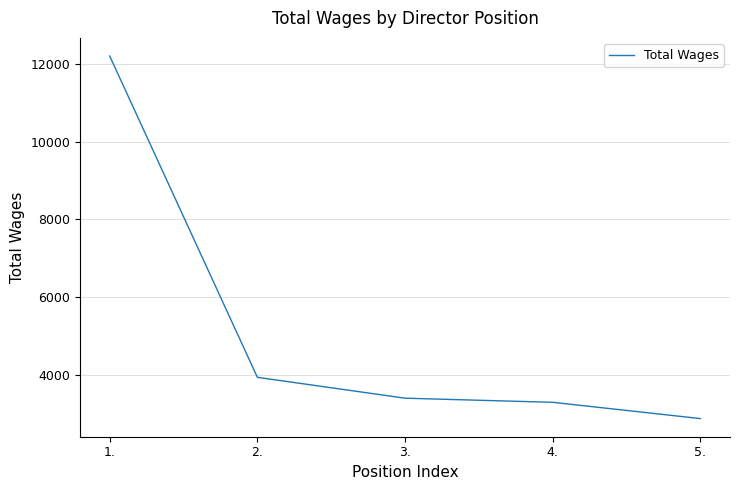

What position from the left is 5.?

5